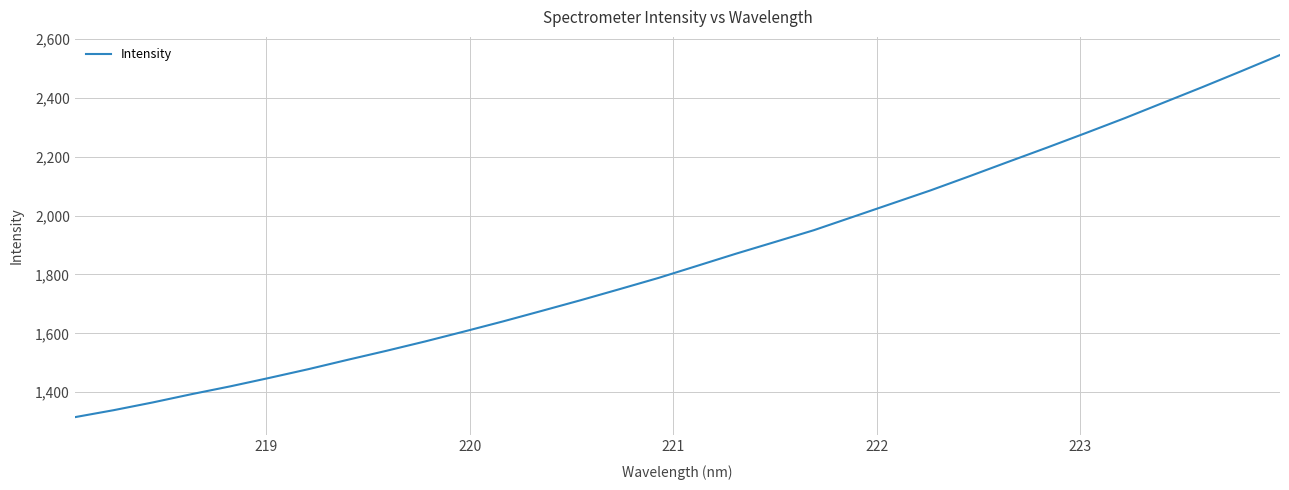

What is the difference between the maximum and minimum values?

1229.6